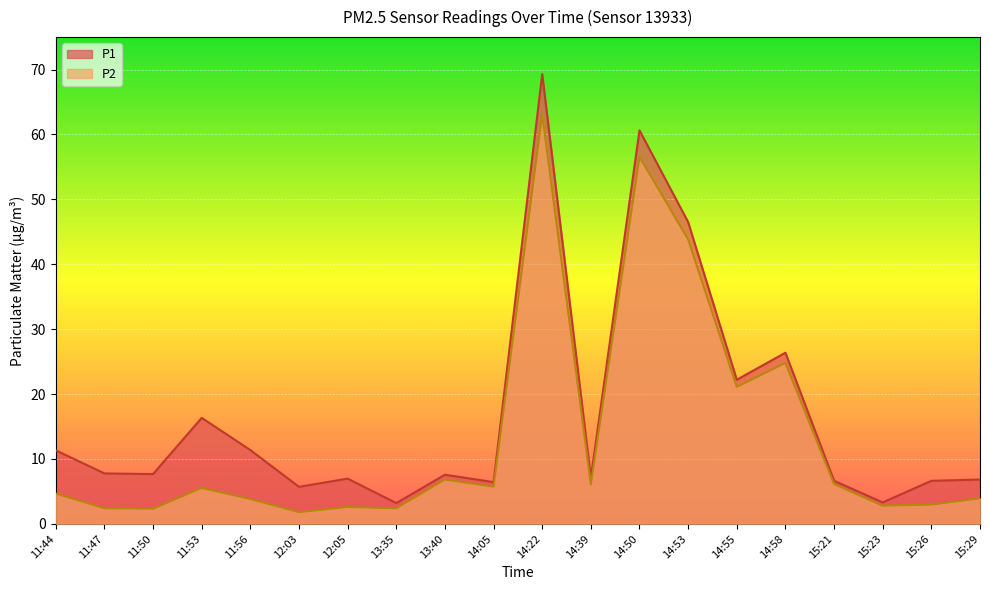

At how many categories does at least one series exceed 2?

20